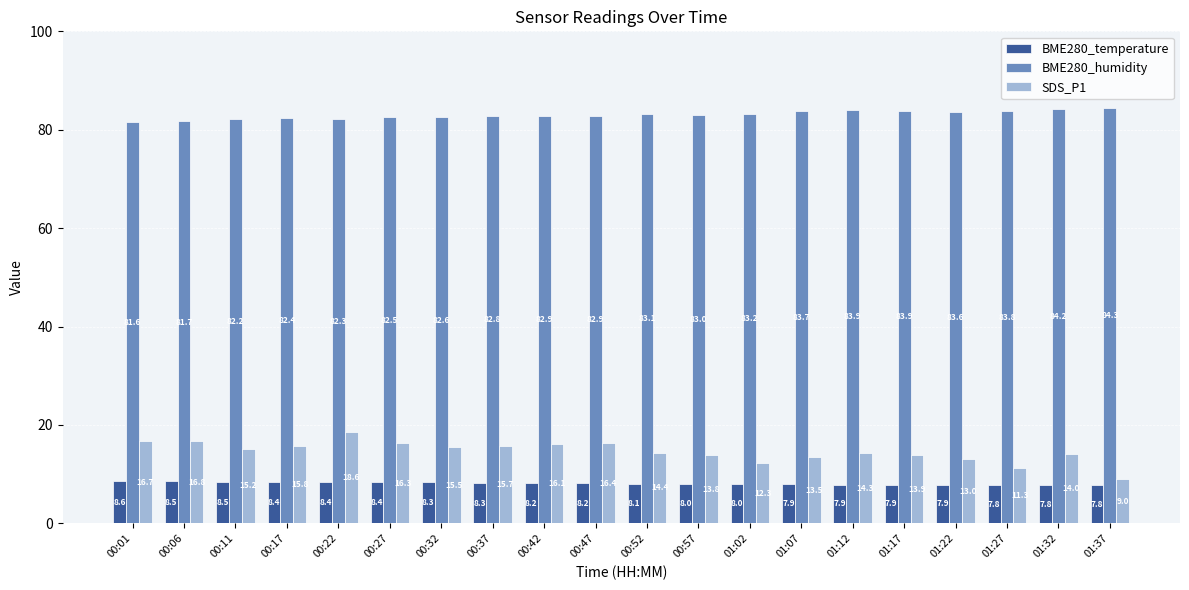

Rank the series by their maximum value, from highest to lowest.

BME280_humidity, SDS_P1, BME280_temperature